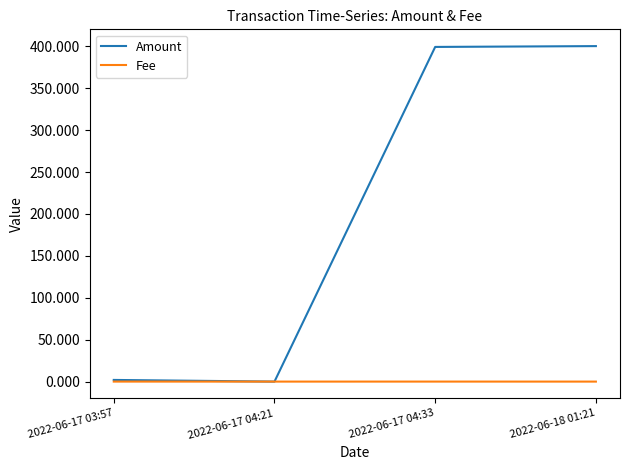

List the series in order of their overall mean, highest first.

Amount, Fee